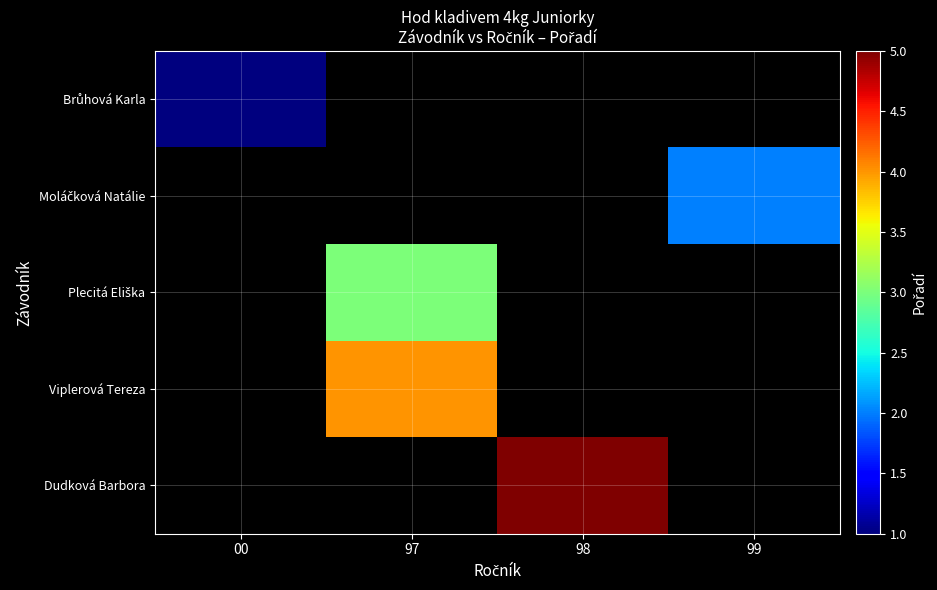

At which category does the chart reach its minimum across all series?

00